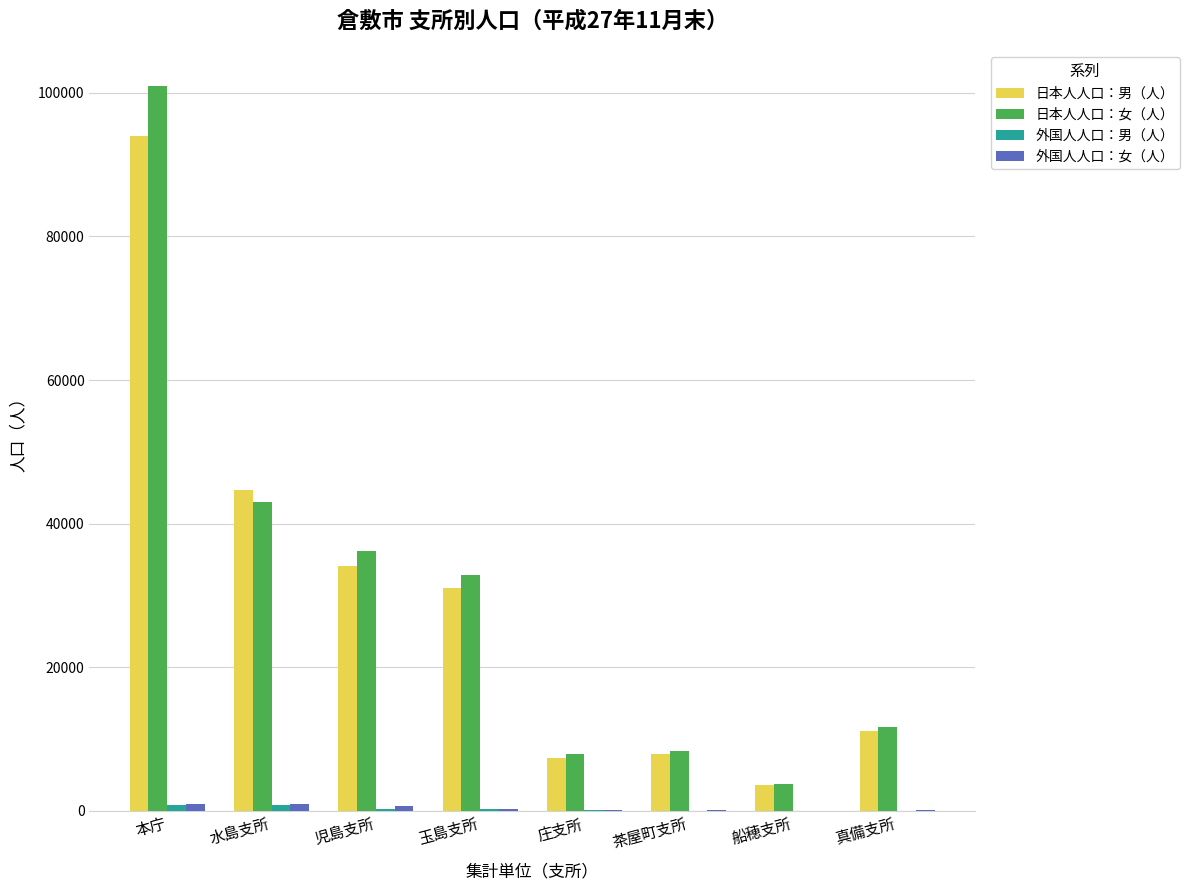

What is the sum of the 日本人人口：女（人） values at 児島支所 and 本庁?

137150